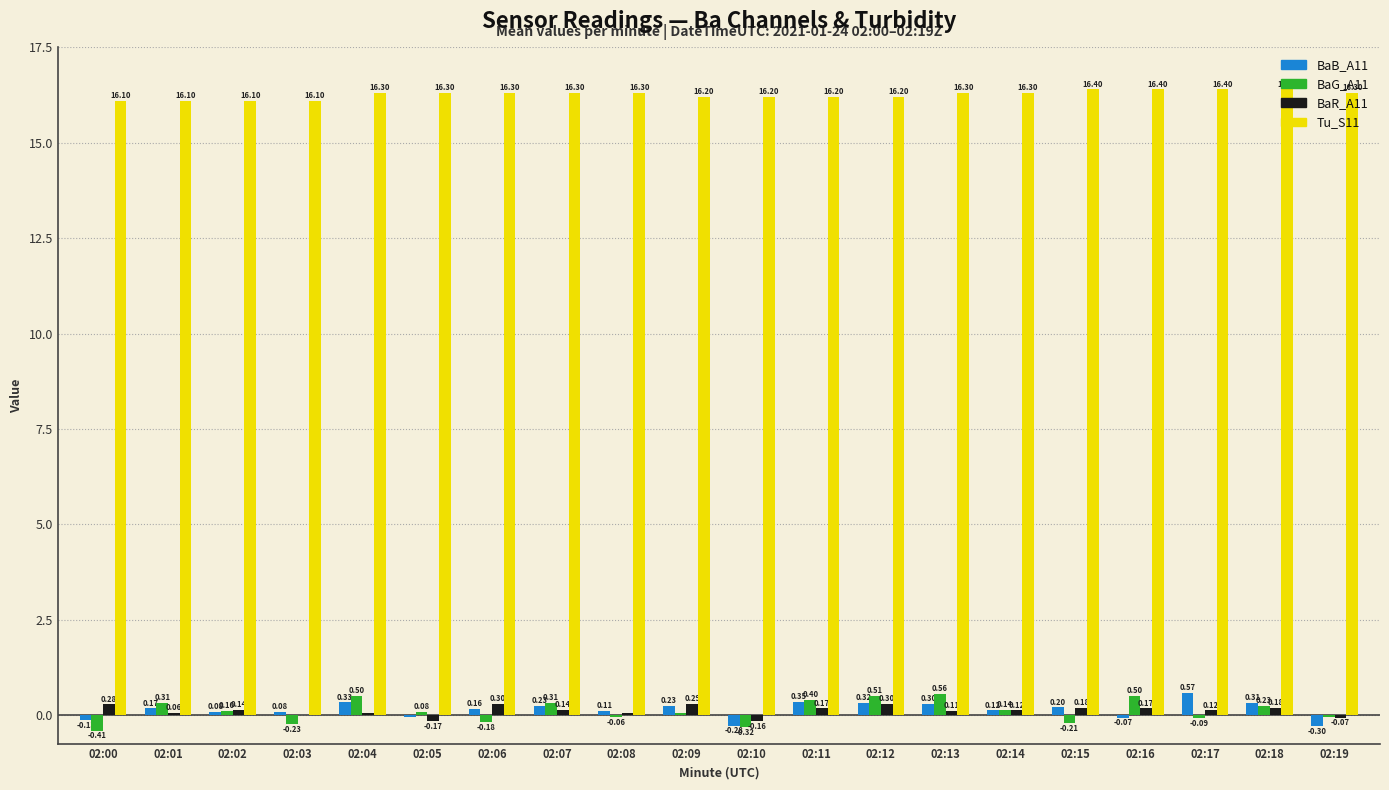

True or false: BaG_A11 has a value of 0.1 at 02:05.

True